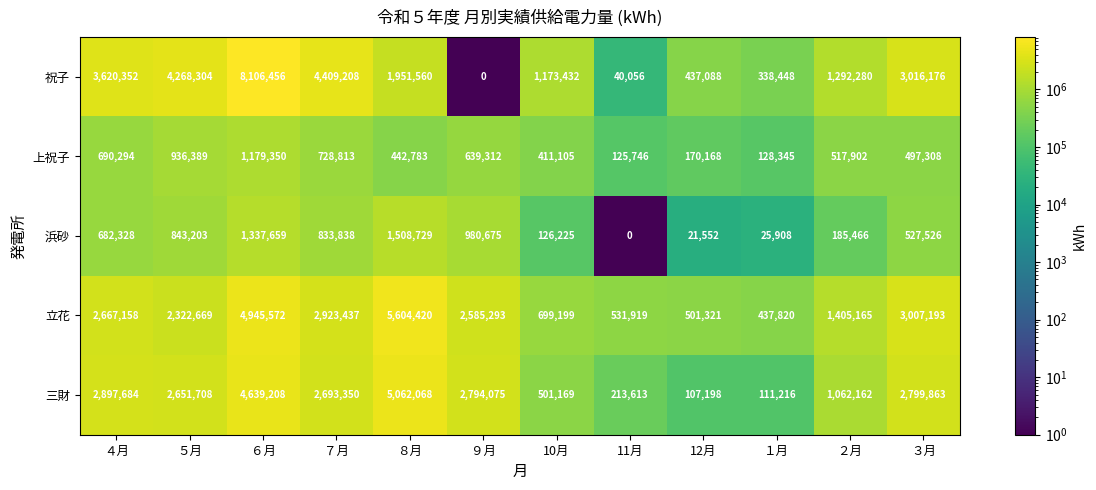

What is the sum of all 上祝子 values?

6467515